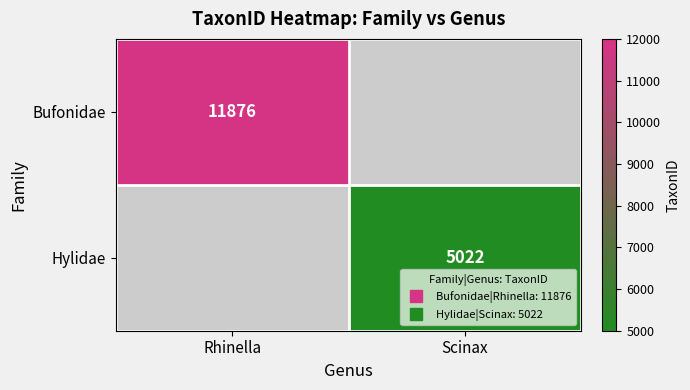

Rank the series by their maximum value, from highest to lowest.

Bufonidae, Hylidae